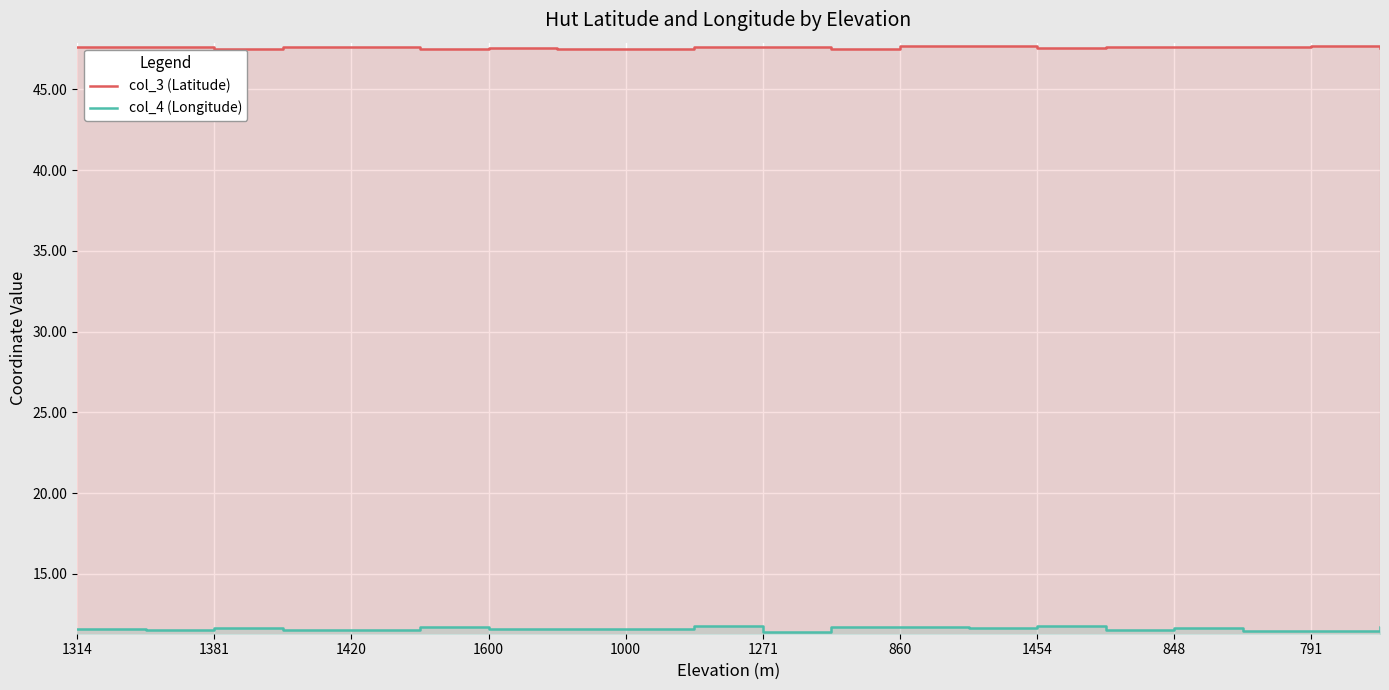

What is the sum of all col_3 (Latitude) values?

952.2